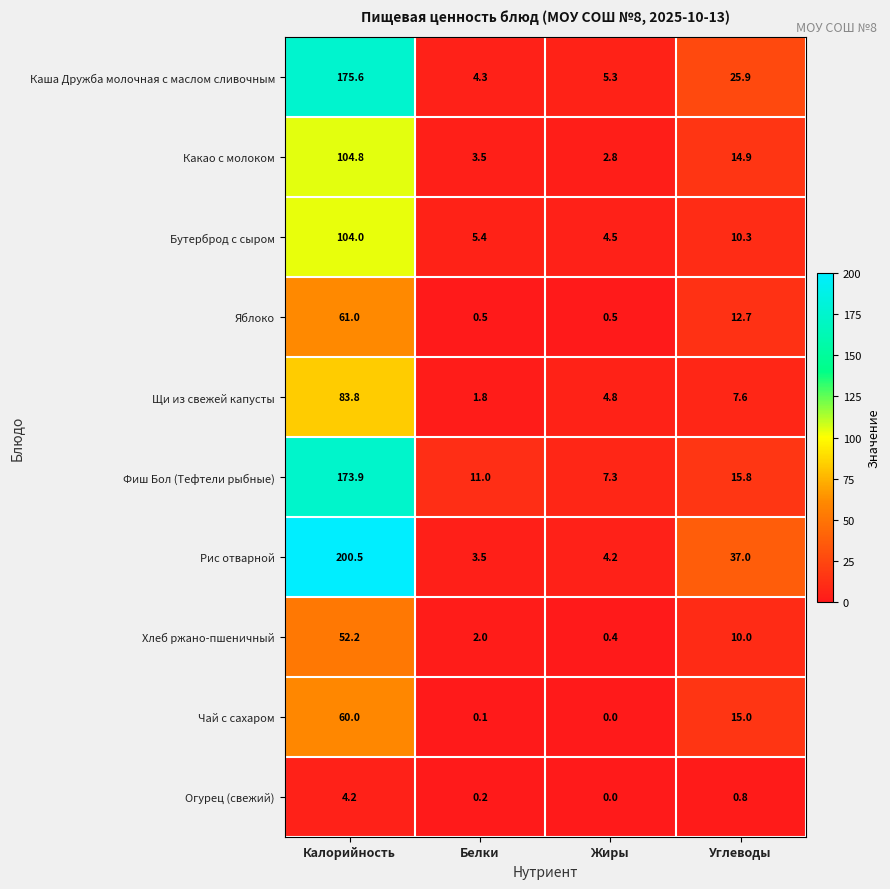

Is it true that Яблоко equals 0.5 at Жиры?

True